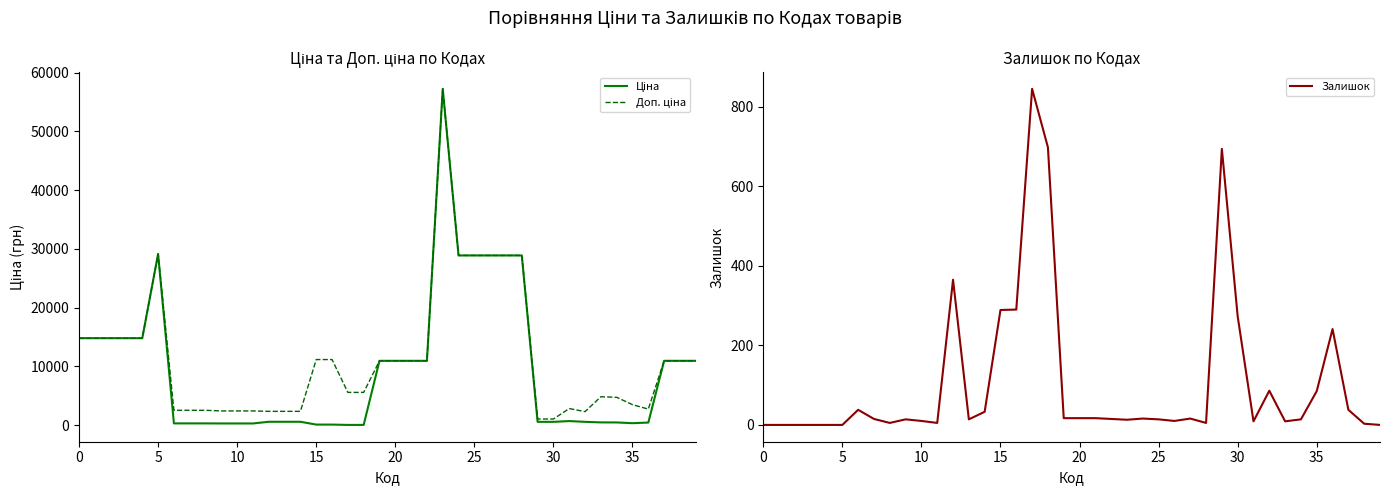

True or false: Залишок and Доп. ціна cross at least once.

False